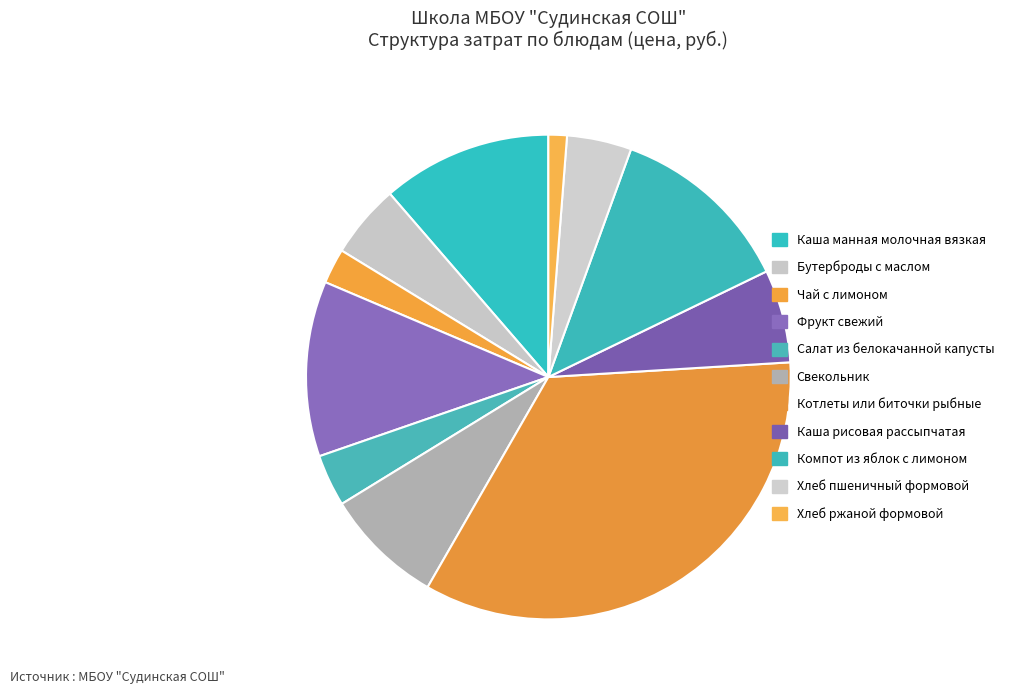

Rank the categories by value from highest to lowest.

Котлеты или биточки рыбные, Компот из яблок с лимоном, Фрукт свежий, Каша манная молочная вязкая, Свекольник, Каша рисовая рассыпчатая, Бутерброды с маслом, Хлеб пшеничный формовой, Салат из белокачанной капусты, Чай с лимоном, Хлеб ржаной формовой